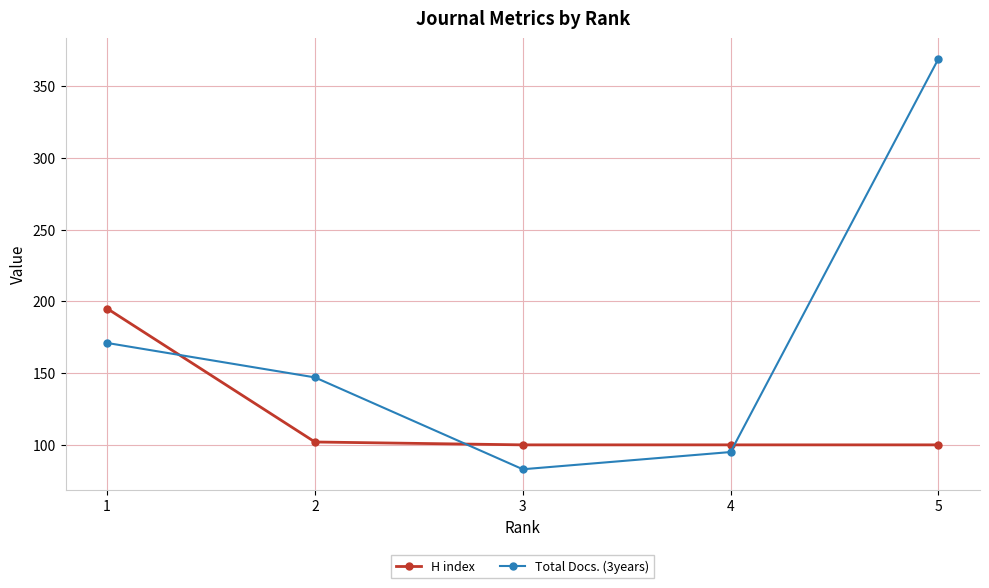

At which category does the chart reach its minimum across all series?

3